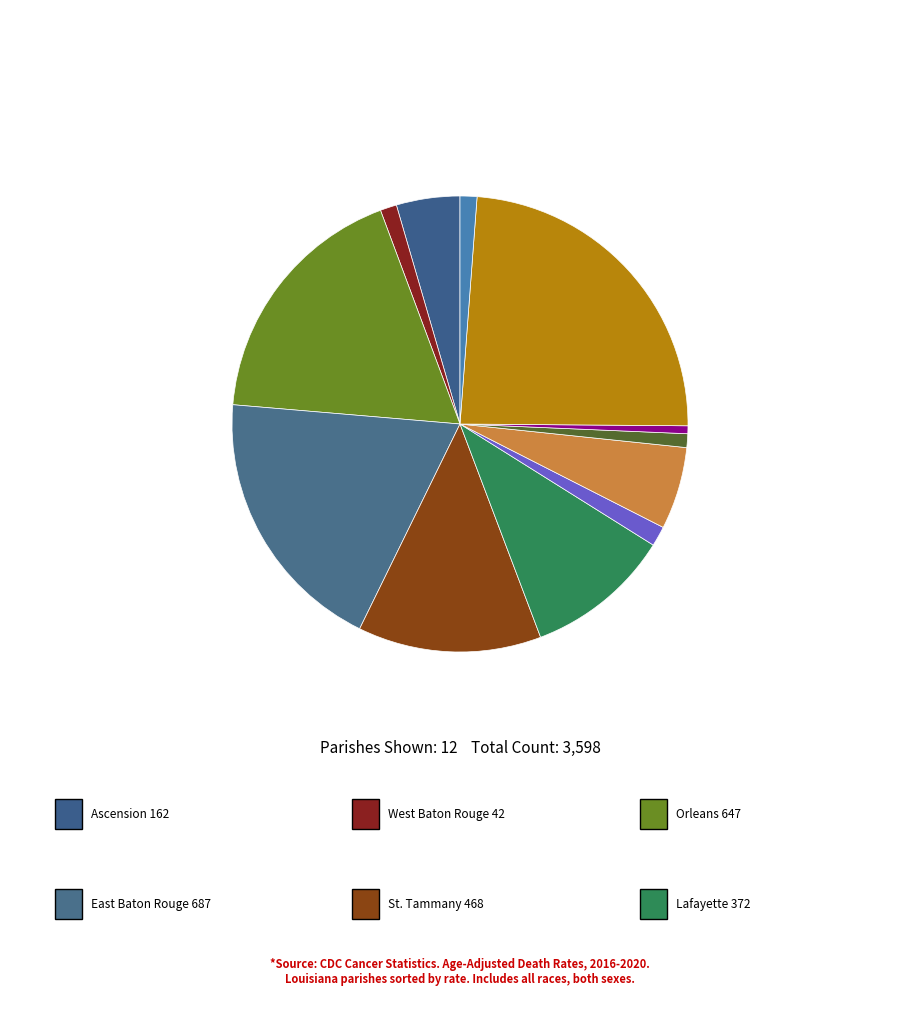

Rank the categories by value from lowest to highest.

Caldwell Parish, Claiborne Parish, West Baton Rouge Parish, Franklin Parish, Pointe Coupee Parish, Ascension Parish, Bossier Parish, Lafayette Parish, St. Tammany Parish, Orleans Parish, East Baton Rouge Parish, Jefferson Parish